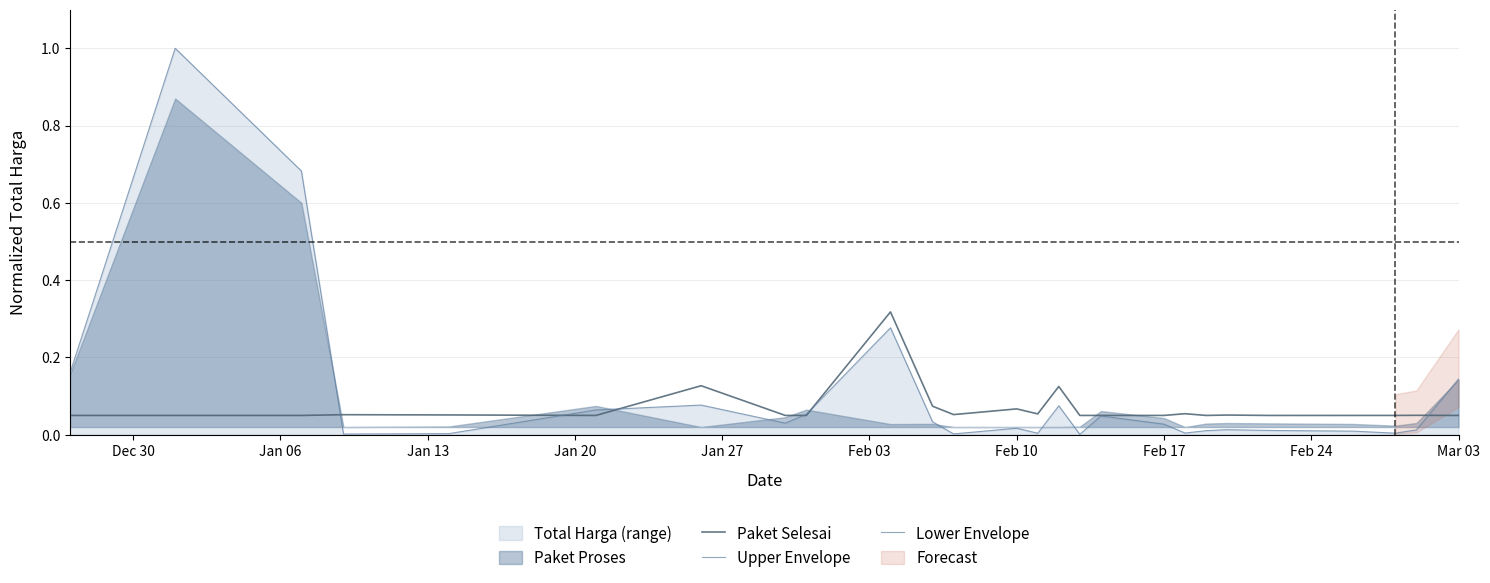

The value of Upper Envelope at 23 is 0.0. True or false?

False